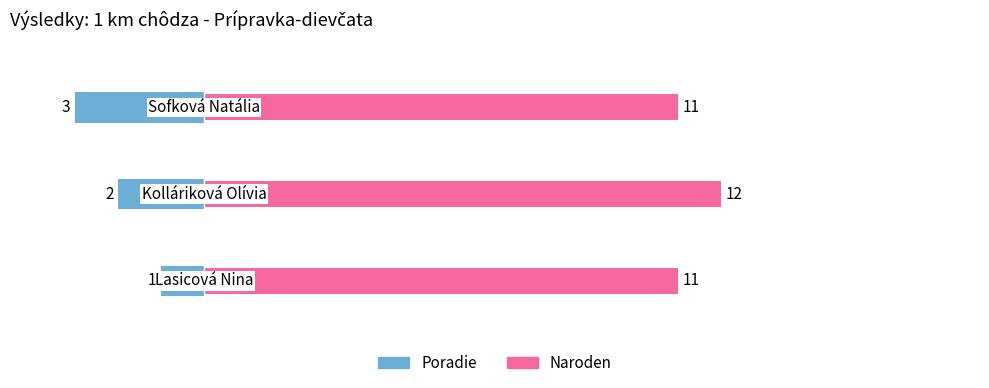

Which series has the widest spread of values?

Poradie